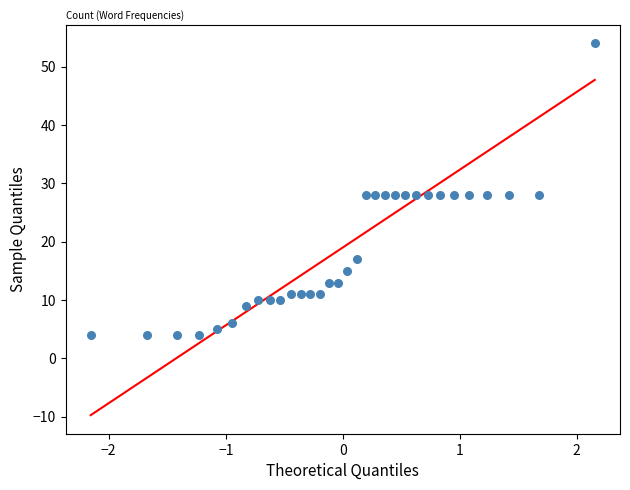

What is the range of Y values (max minus min)?

50